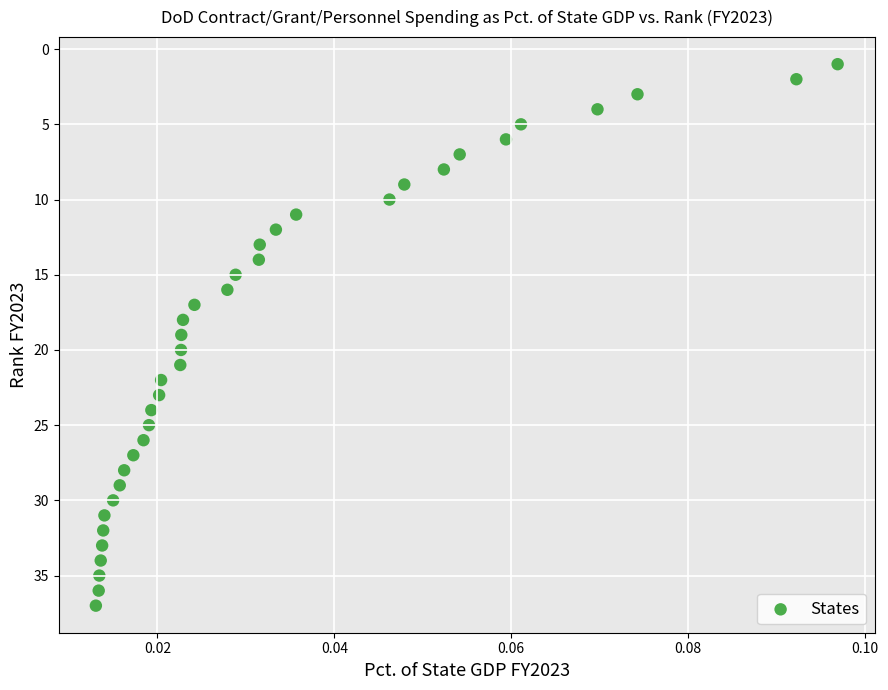

What is the range of Y values (max minus min)?

36